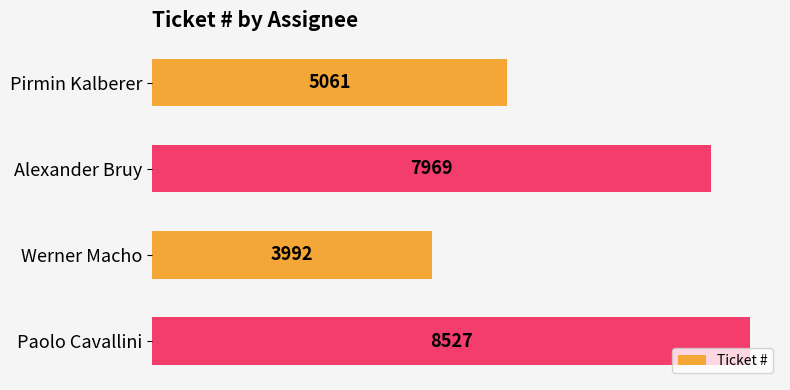

What is the difference between the maximum and second lowest values?

3466